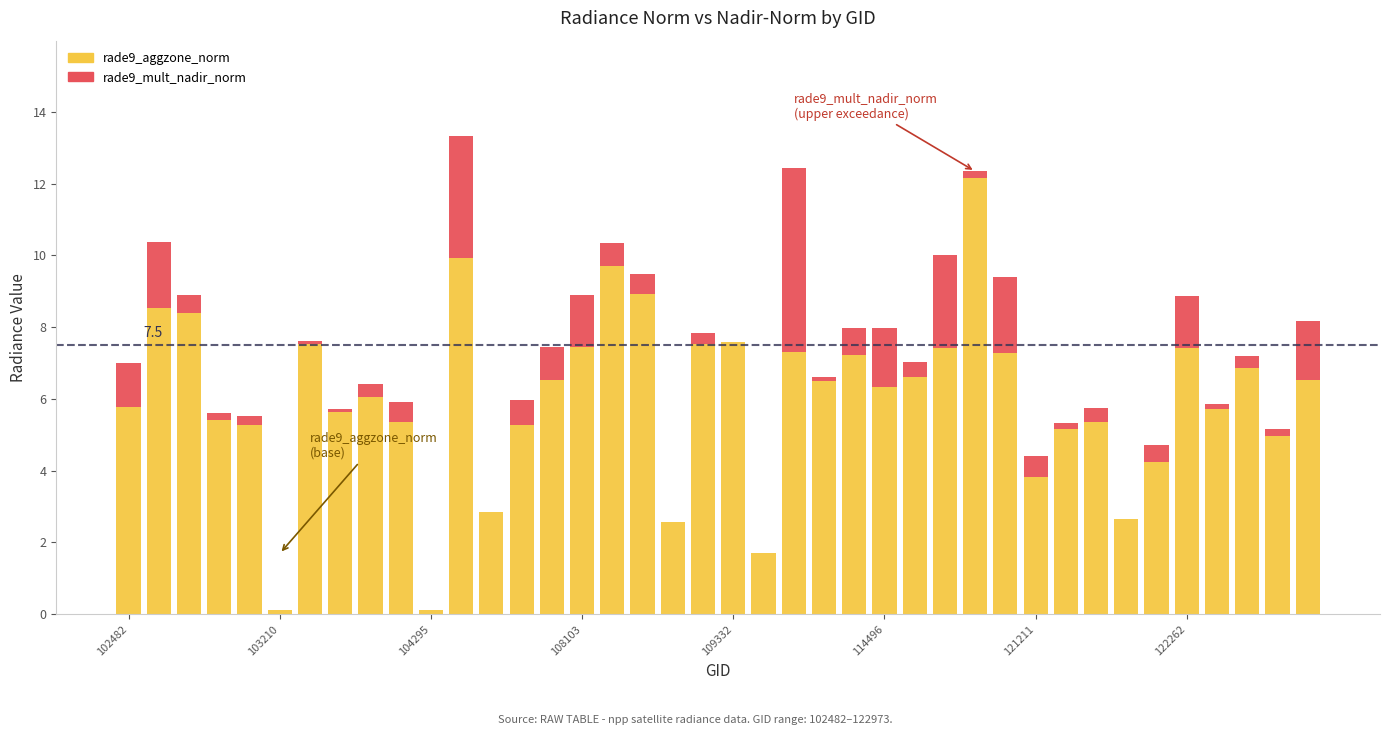

Are the bars horizontal?

No